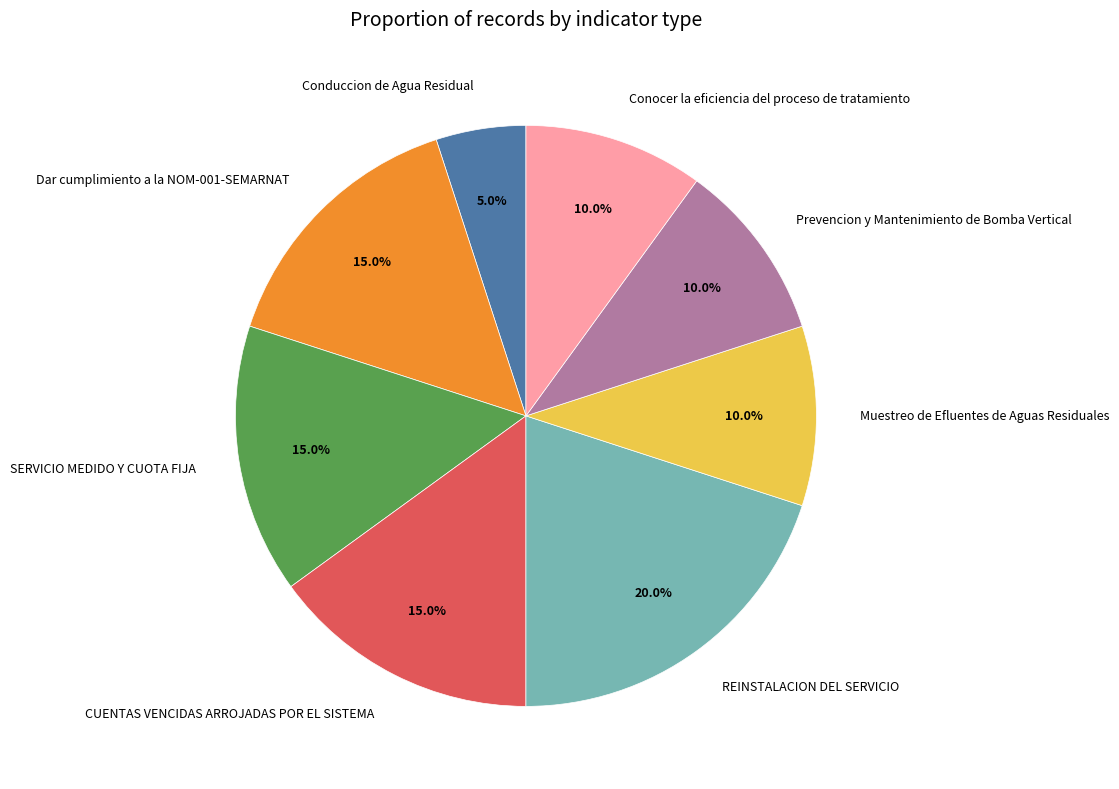

What is the smallest slice in the pie chart?

Conduccion de Agua Residual